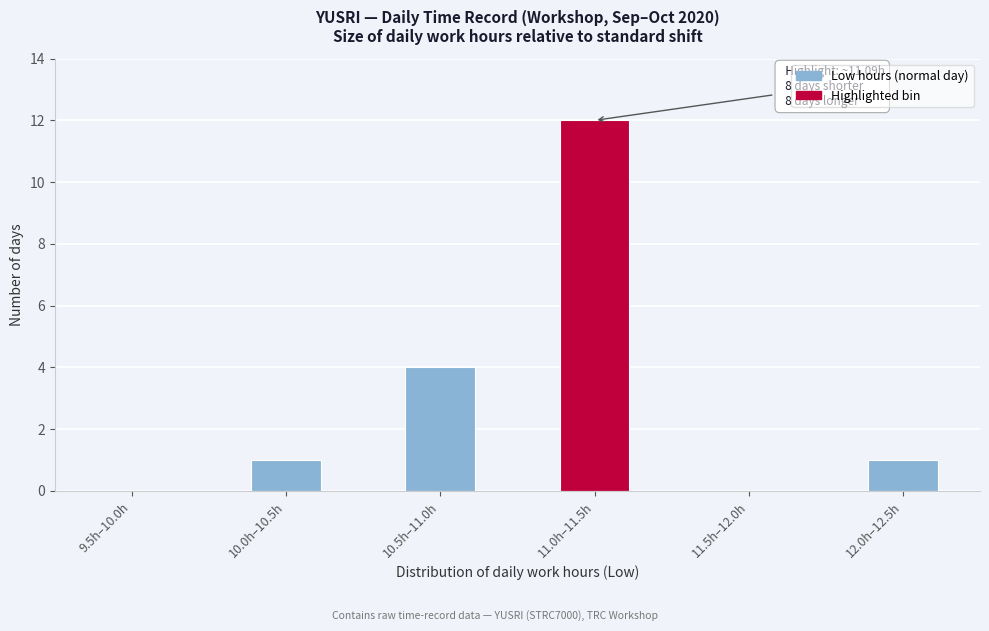

Reading left to right, transcribe all the data shown in this chart.

9.5h–10.0h=0	10.0h–10.5h=1	10.5h–11.0h=4	11.0h–11.5h=12	11.5h–12.0h=0	12.0h–12.5h=1